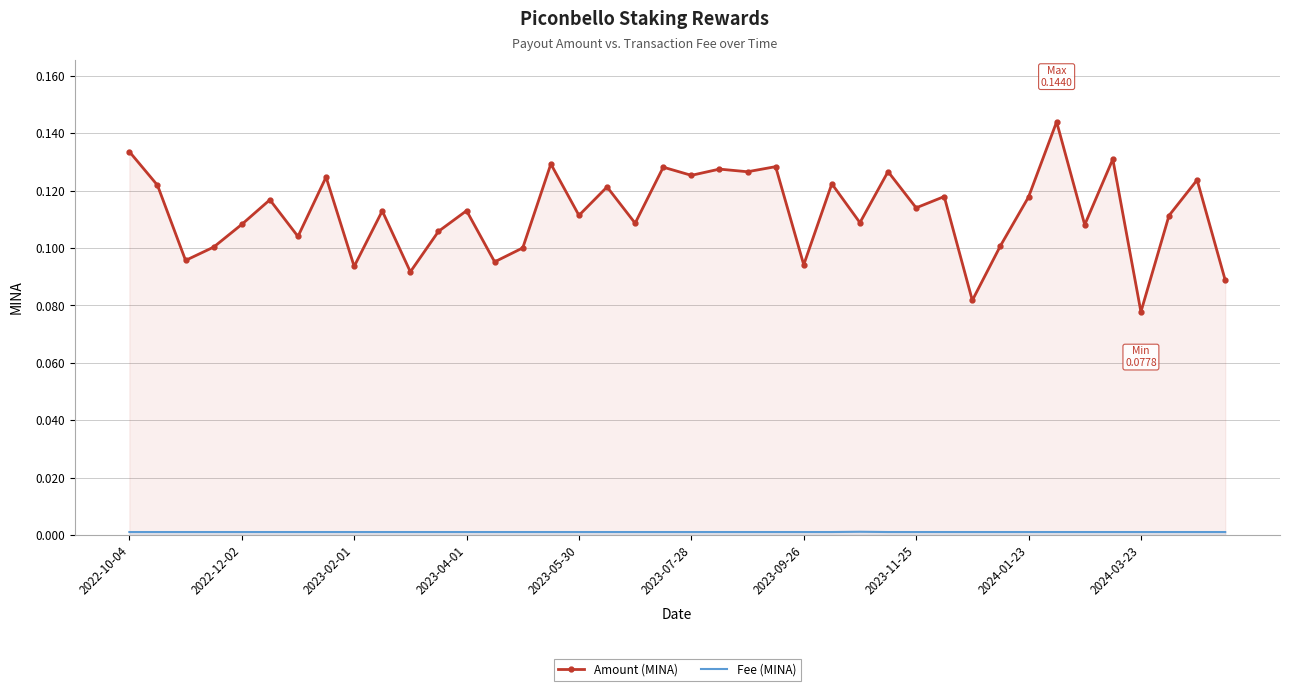

True or false: Fee (MINA) has a value of 0.0 at 13.

False